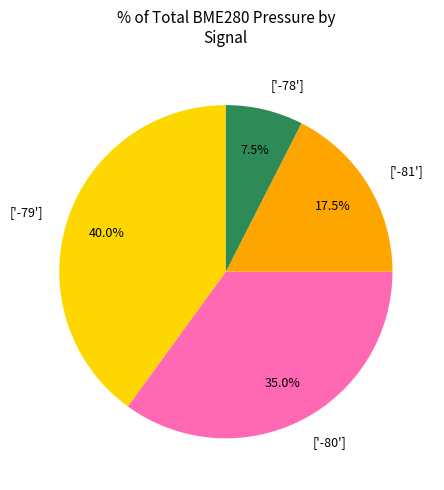

Combined, what portion of the pie is ['-79'] and ['-81']?

57.5%